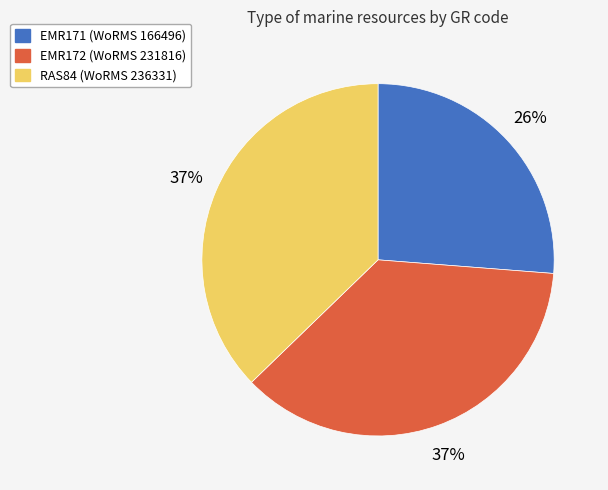

How many segments does this pie chart have?

3